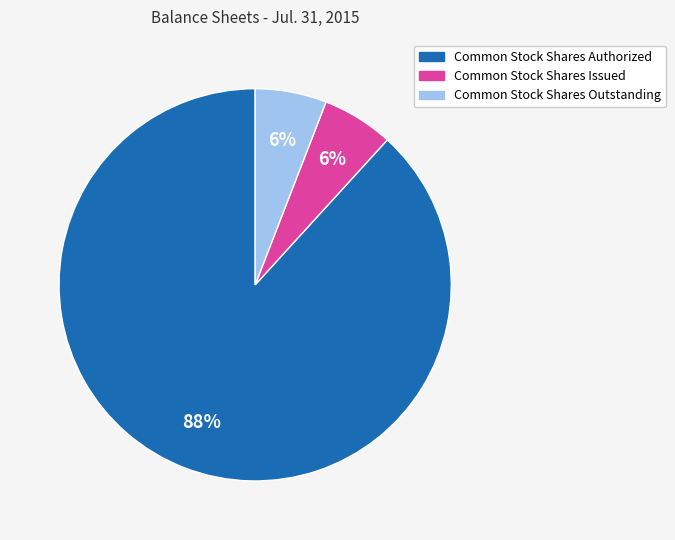

Is Common Stock Shares Outstanding the majority of the pie?

No